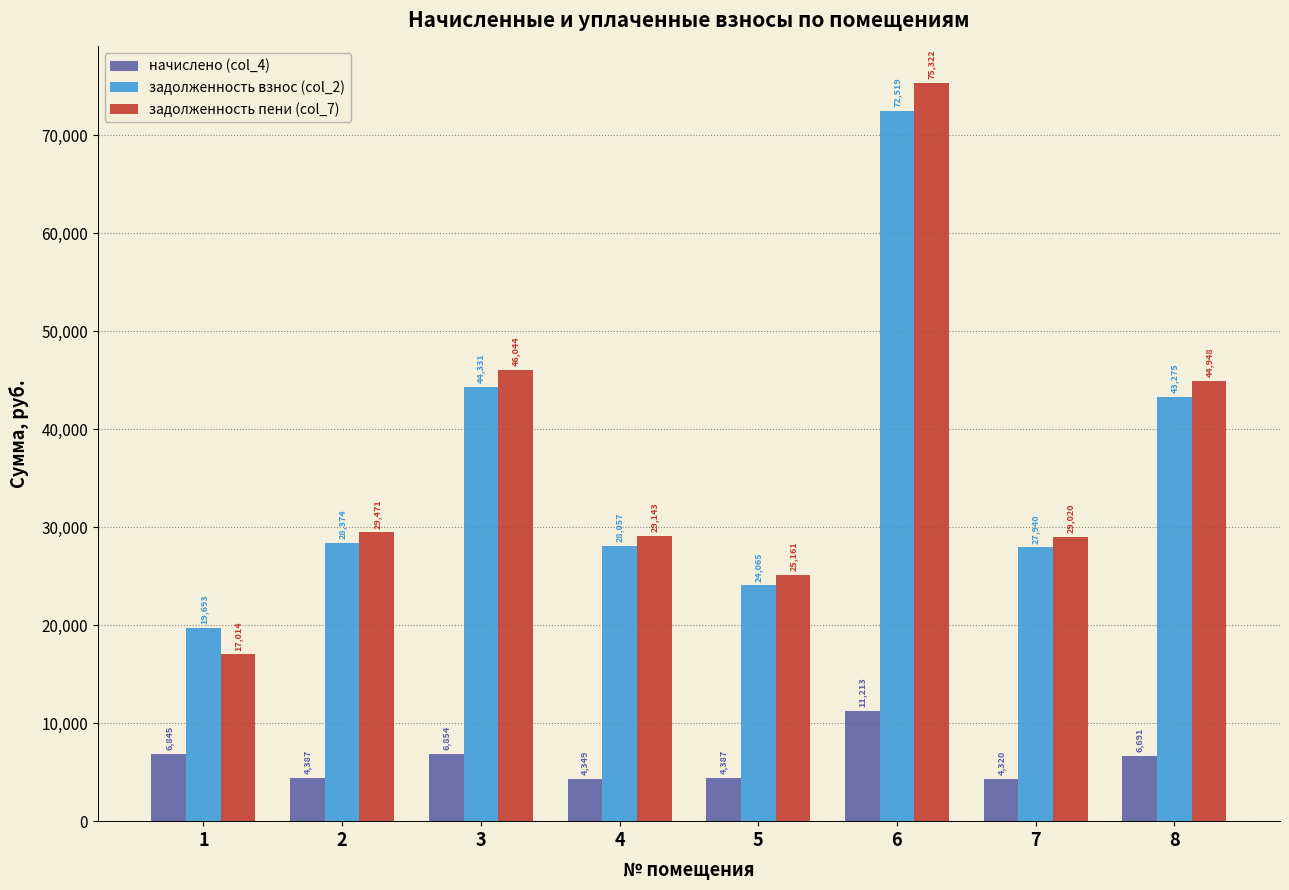

List the labels in order of задолженность пени (col_7) value, smallest first.

1, 5, 7, 4, 2, 8, 3, 6